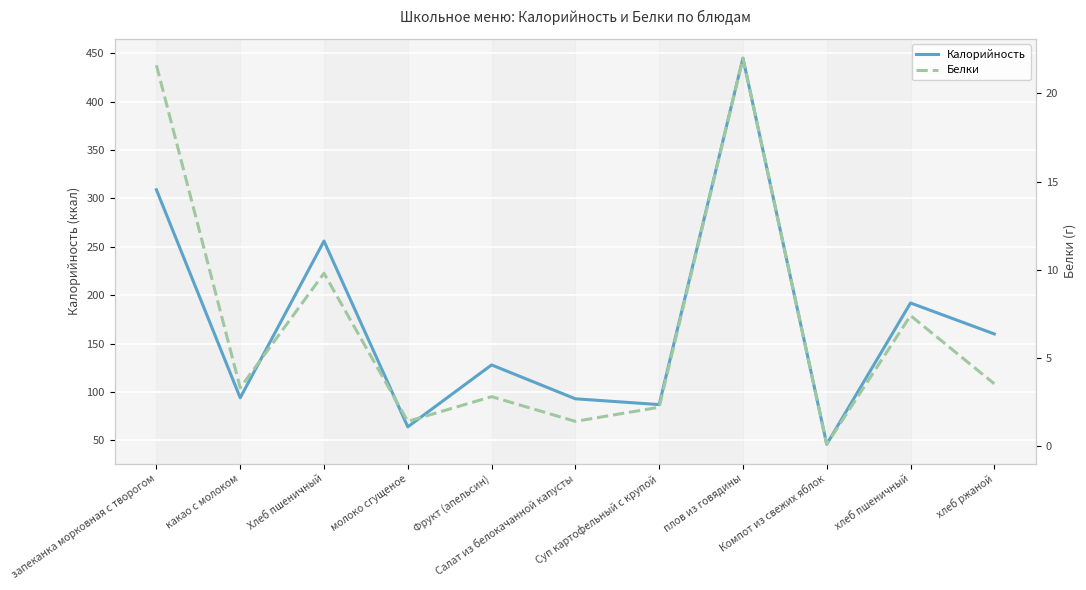

Reading right to left, list all the values displayed in this chart.

Калорийность: хлеб ржаной=160.0	хлеб пшеничный=192.0	Компот из свежих яблок=46.0	плов из говядины=445.0	Суп картофельный с крупой=87.0	Салат из белокачанной капусты=93.0	Фрукт (апельсин)=128.0	молоко сгущеное=64.0	Хлеб пшеничный=256.0	какао с молоком=94.0	запеканка морковная с творогом=309.0
Белки: хлеб ржаной=3.5	хлеб пшеничный=7.4	Компот из свежих яблок=0.1	плов из говядины=22.0	Суп картофельный с крупой=2.2	Салат из белокачанной капусты=1.4	Фрукт (апельсин)=2.8	молоко сгущеное=1.4	Хлеб пшеничный=9.8	какао с молоком=3.3	запеканка морковная с творогом=21.6